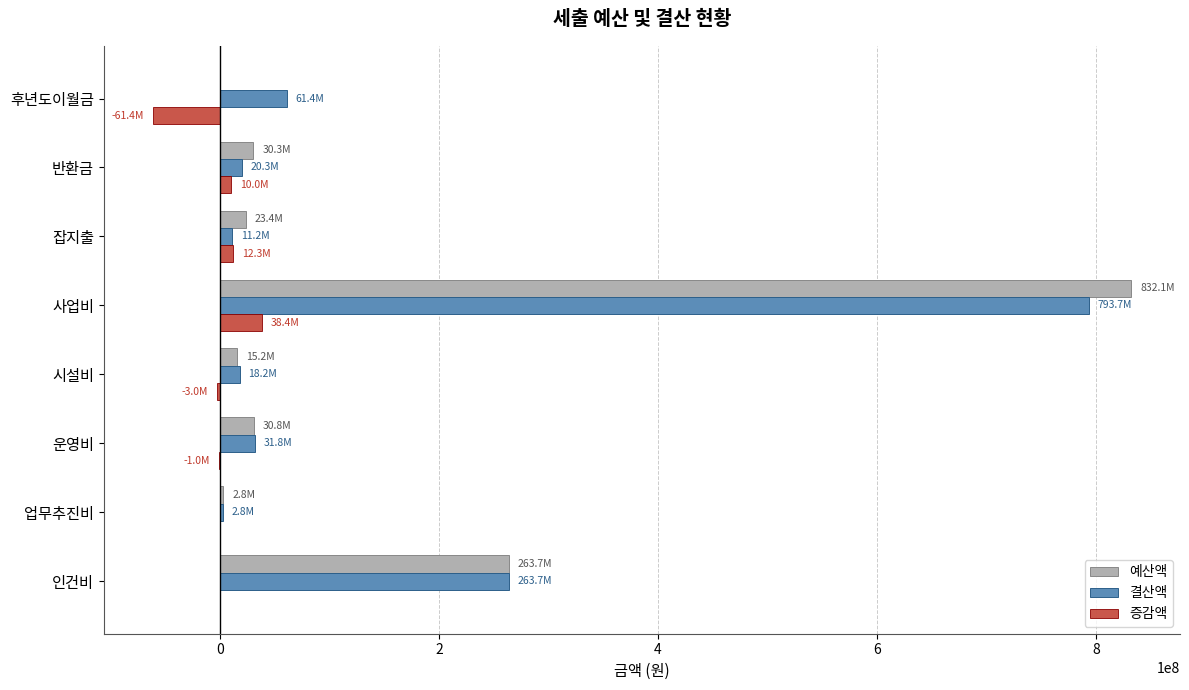

Between 업무추진비 and 사업비, which series saw the biggest shift?

예산액